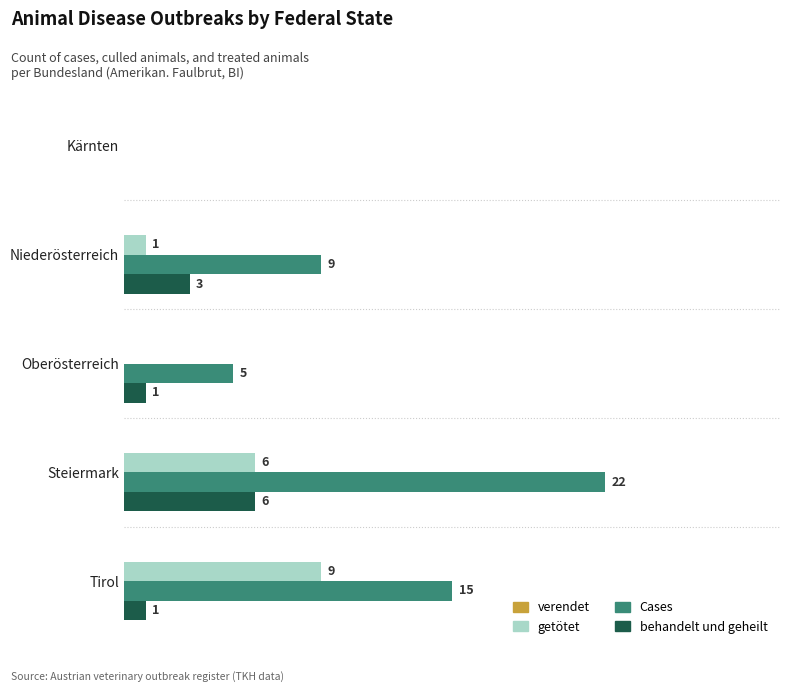

Which series has the largest total across all categories?

Cases